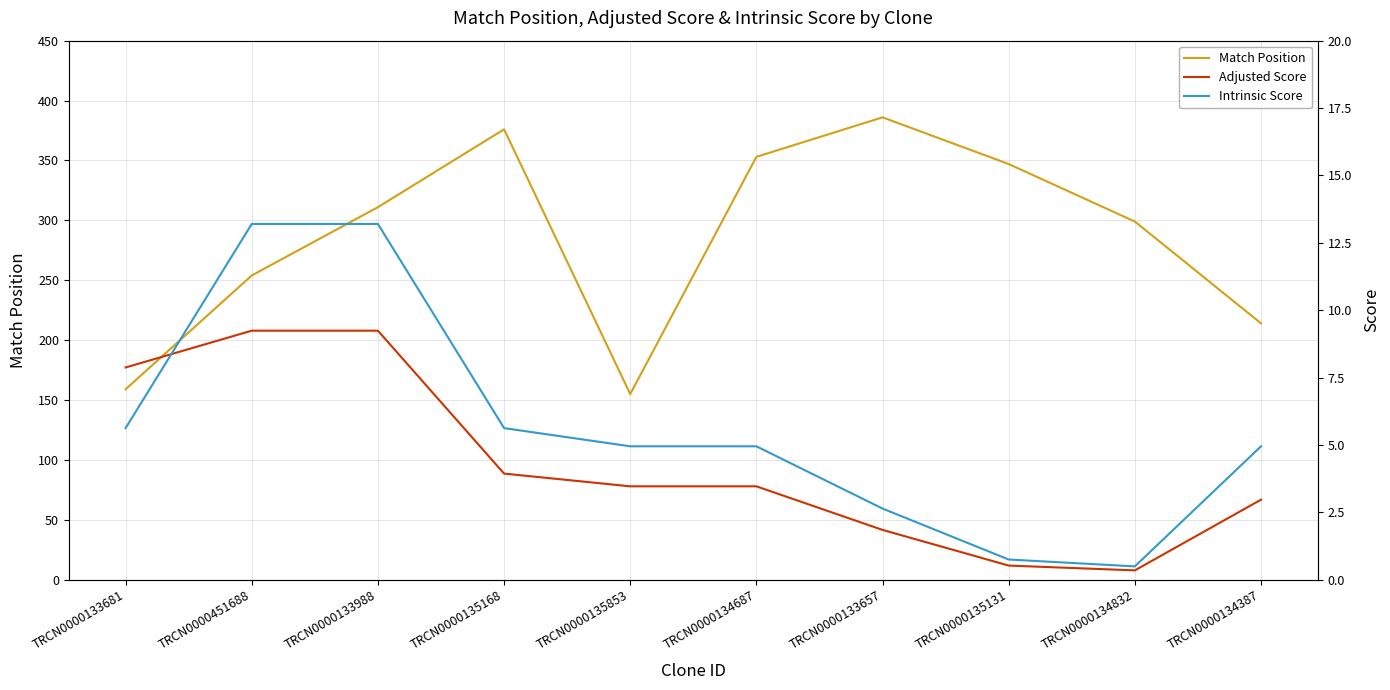

The Adjusted Score series shows 13.6 at TRCN0000133681. True or false?

False